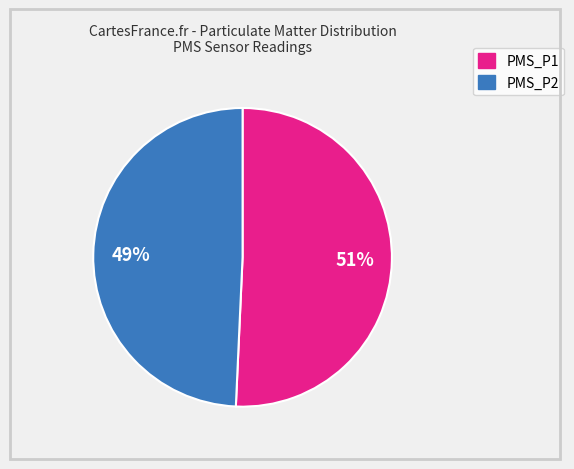

What is the smallest slice in the pie chart?

PMS_P2